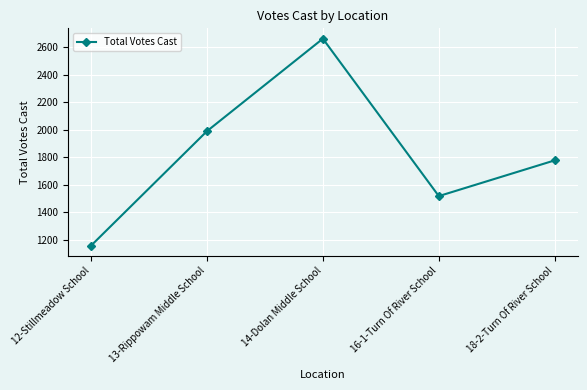

Count the number of data series in this chart.

1